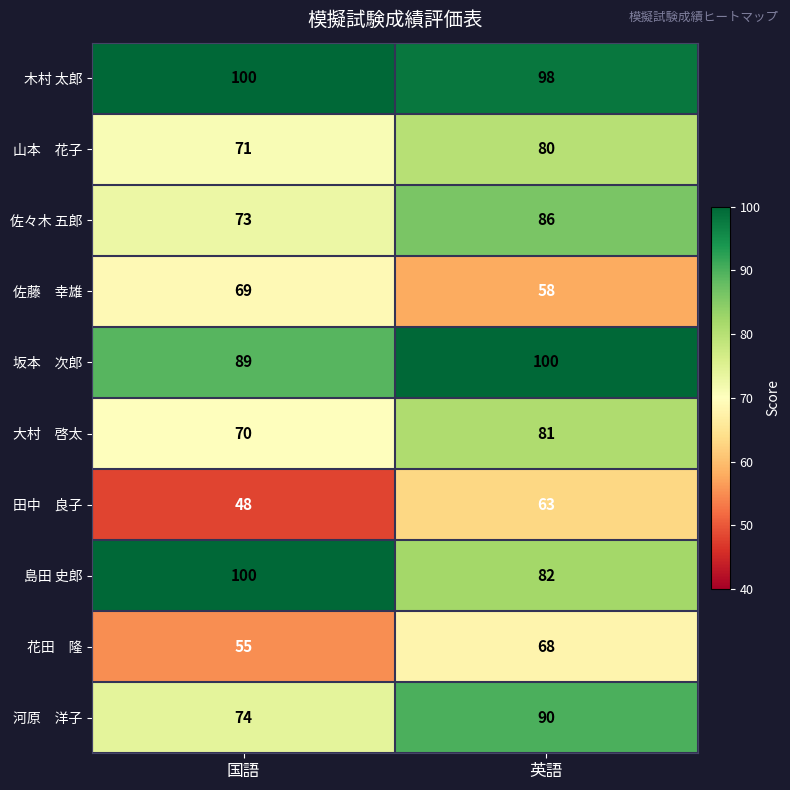

Read the 木村 太郎 value at 英語.

98